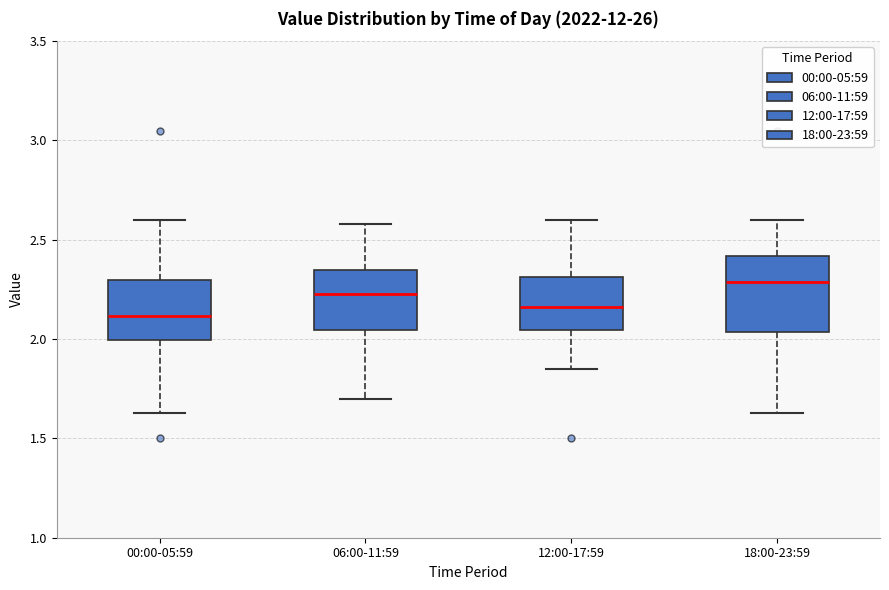

Reading left to right, transcribe this box plot: for each box, give where its median line is, the range the box spans, and where its two whiskers end, as read against the y-axis. The values are not printed on the chart, so give them approximately, as read against the axis.

00:00-05:59: median 2.10, box 2.00 to 2.30, whiskers 1.65 to 2.60
06:00-11:59: median 2.25, box 2.05 to 2.35, whiskers 1.70 to 2.60
12:00-17:59: median 2.15, box 2.05 to 2.30, whiskers 1.85 to 2.60
18:00-23:59: median 2.30, box 2.05 to 2.40, whiskers 1.65 to 2.60